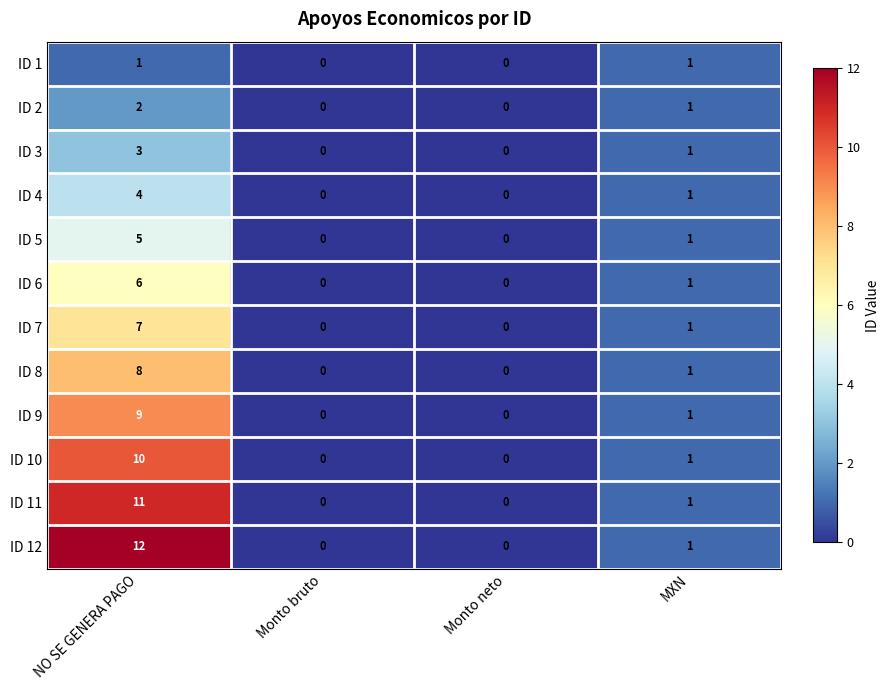

Which series has the largest total across all categories?

ID 12